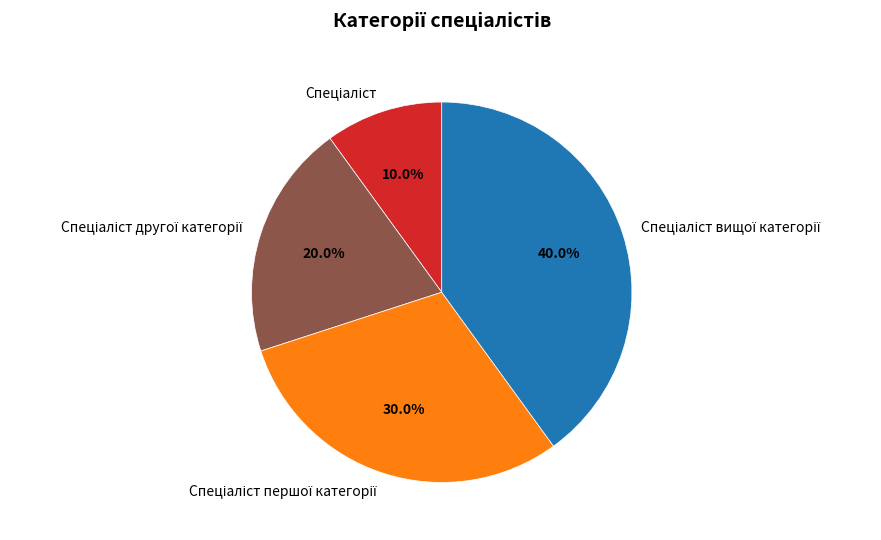

Does any single category account for the majority?

No